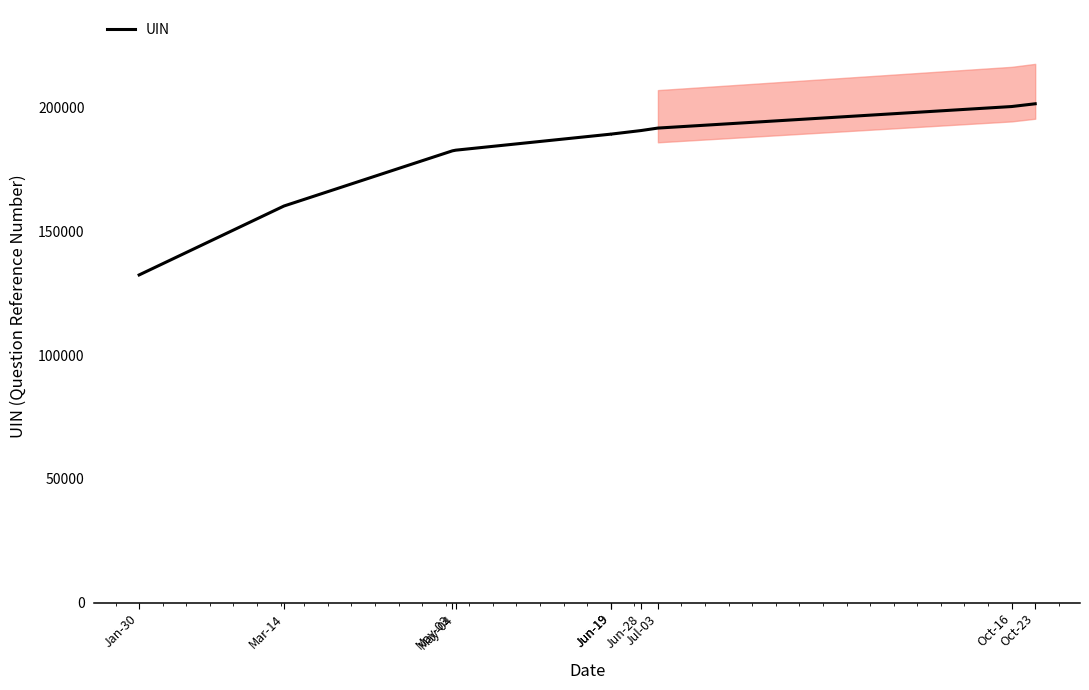

What is the value of the 5th point from the left?

189359